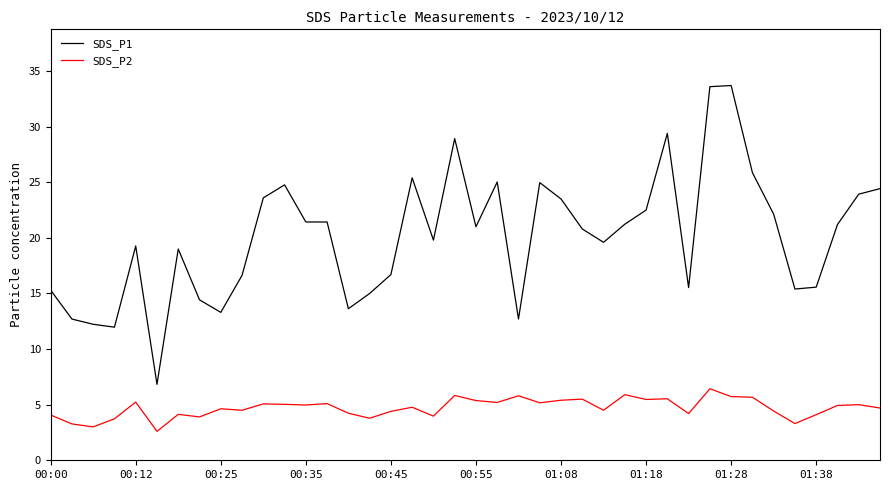

Which series has the largest total across all categories?

SDS_P1